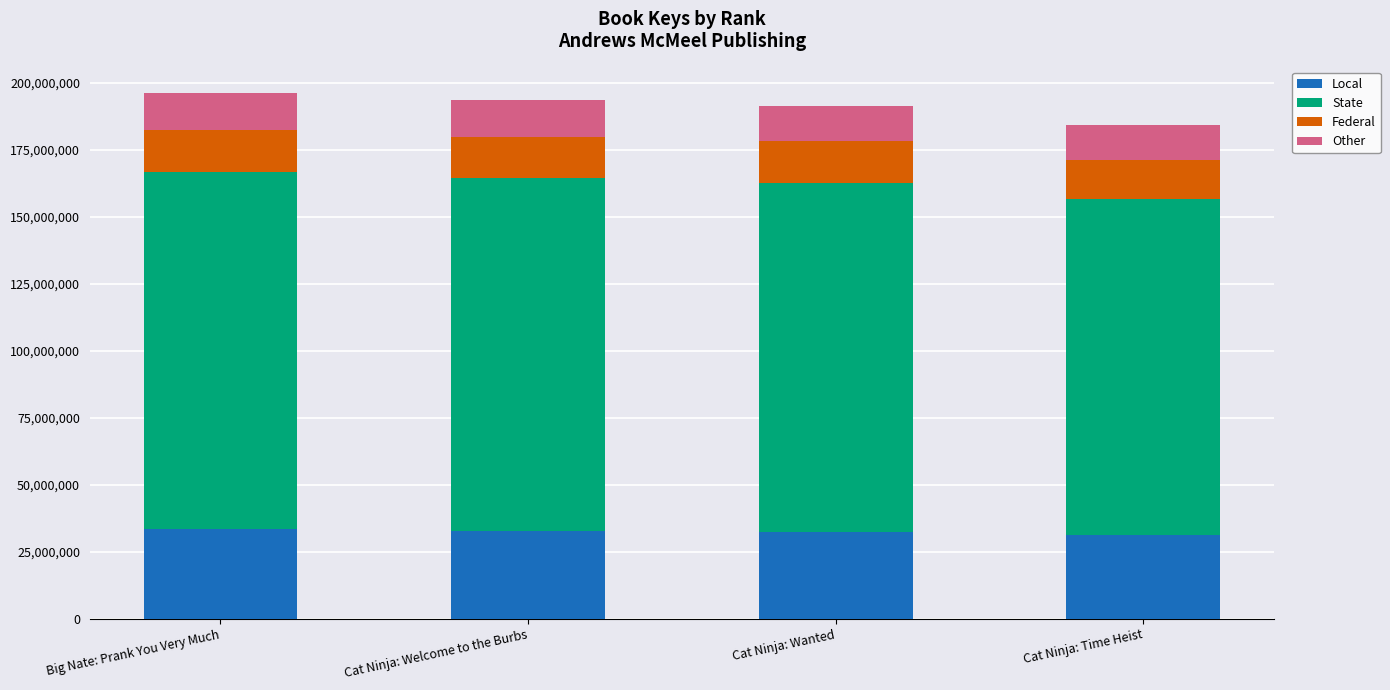

What is the total value across all series at Cat Ninja: Welcome to the Burbs?

193418801.0